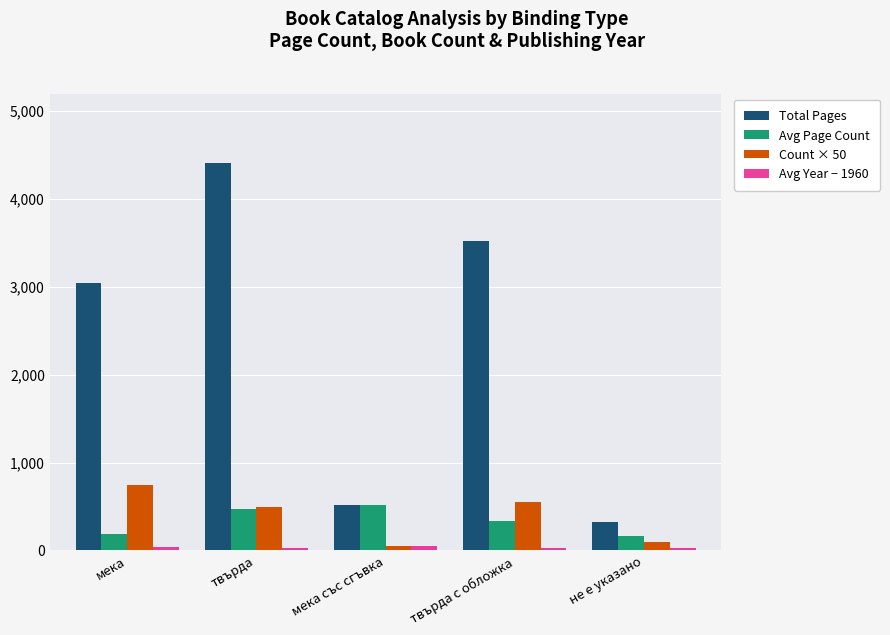

At which label does Count × 50 first exceed 500?

мека